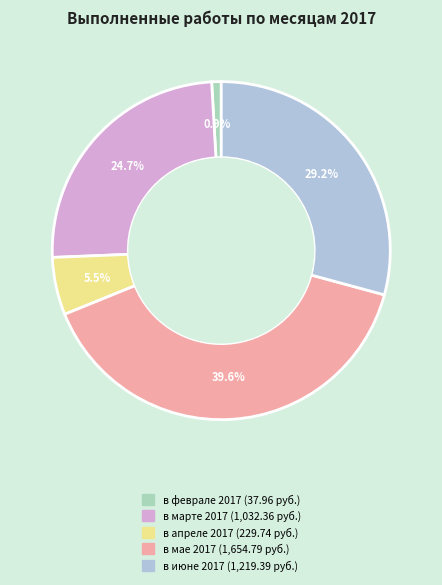

Rank the categories by value from lowest to highest.

в феврале 2017, в апреле 2017, в марте 2017, в июне 2017, в мае 2017